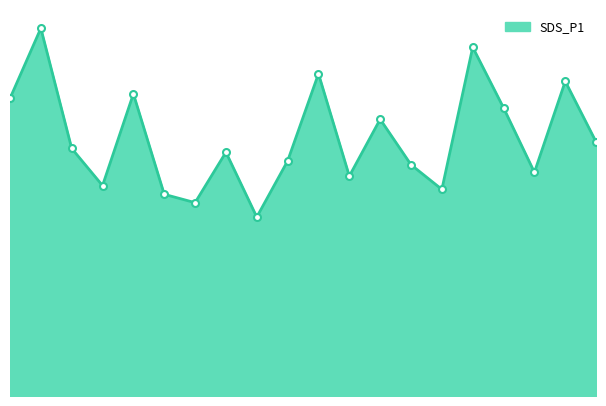

Reading right to left, what are all the values shown in this chart?

6.7	8.3	5.9	7.6	9.2	5.5	6.1	7.3	5.8	8.5	6.2	4.7	6.4	5.1	5.3	8.0	5.5	6.5	9.7	7.8